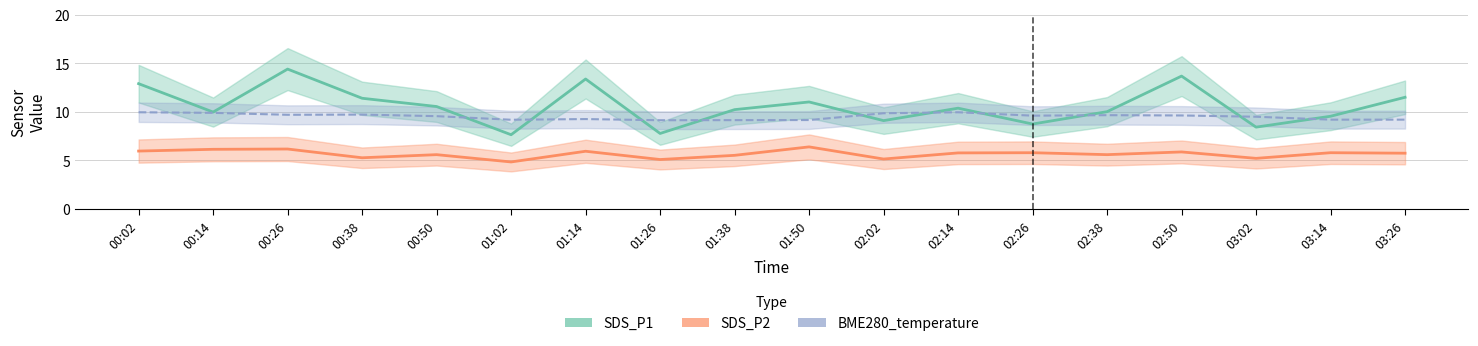

The SDS_P1 series shows 4.0 at 03:02. True or false?

False